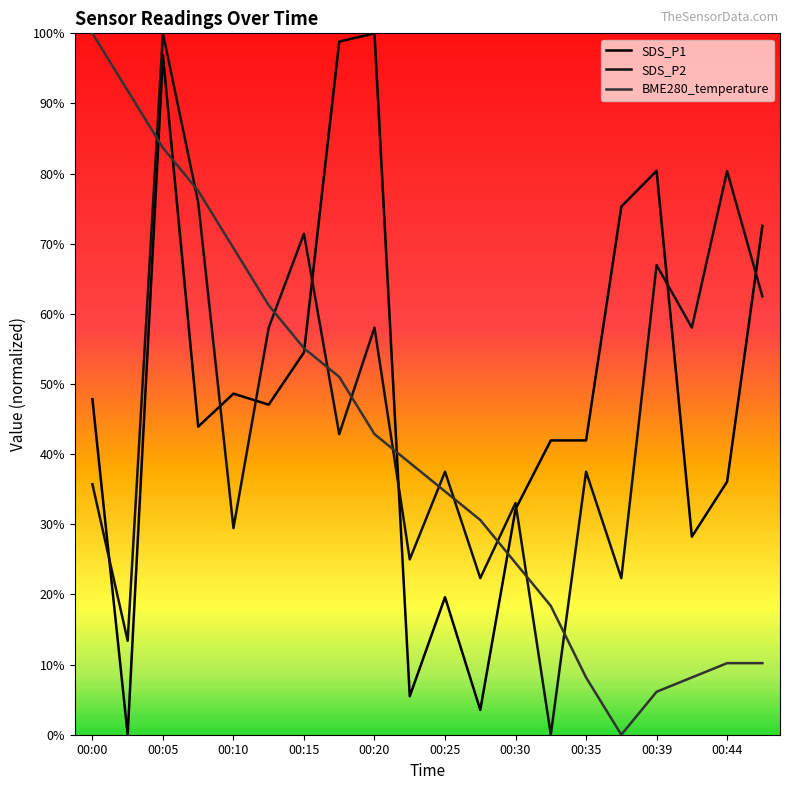

True or false: SDS_P1 has more than 2 interior local peaks.

True